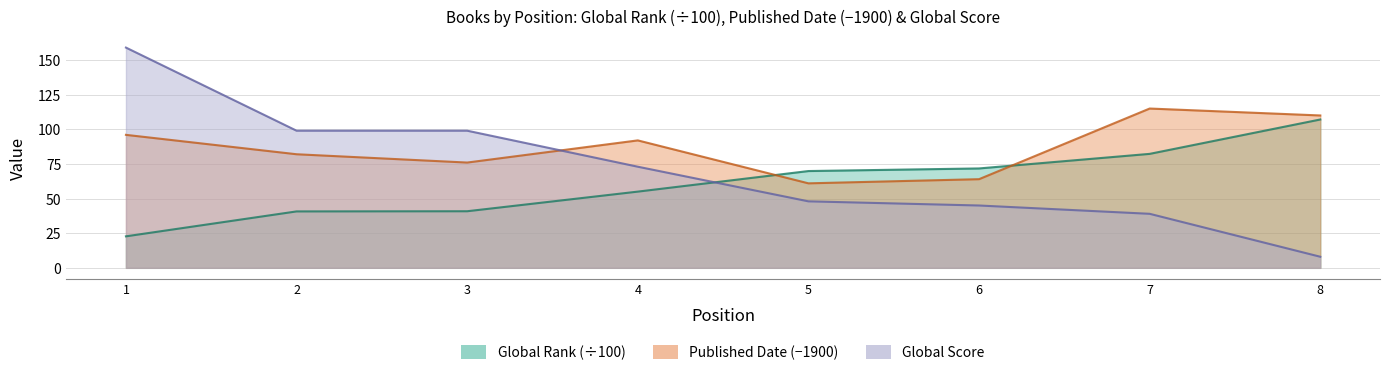

Does the chart have visible grid lines?

Yes